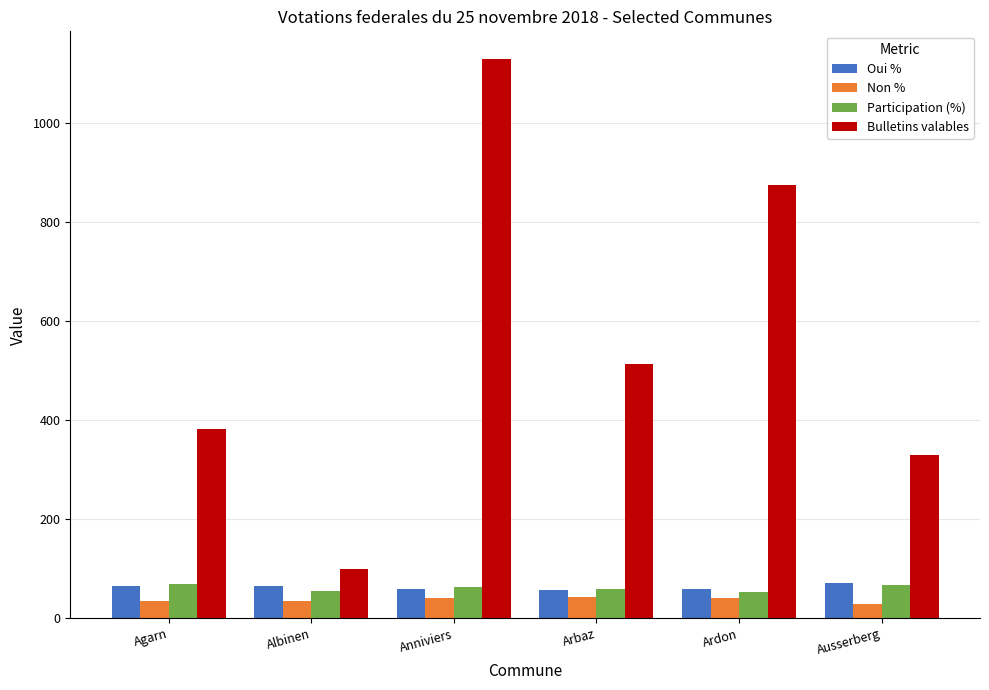

The value of Oui % at Ausserberg is 113.8. True or false?

False